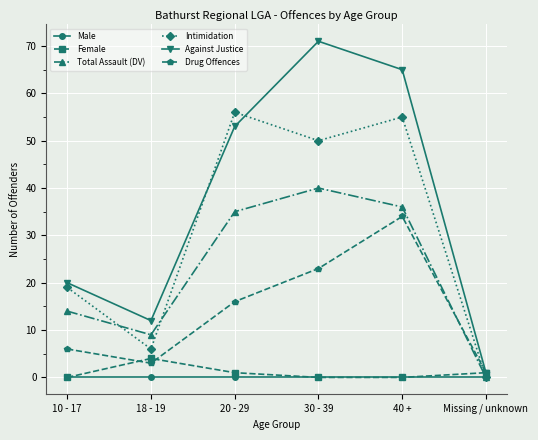

How many values in Intimidation are above zero?

5